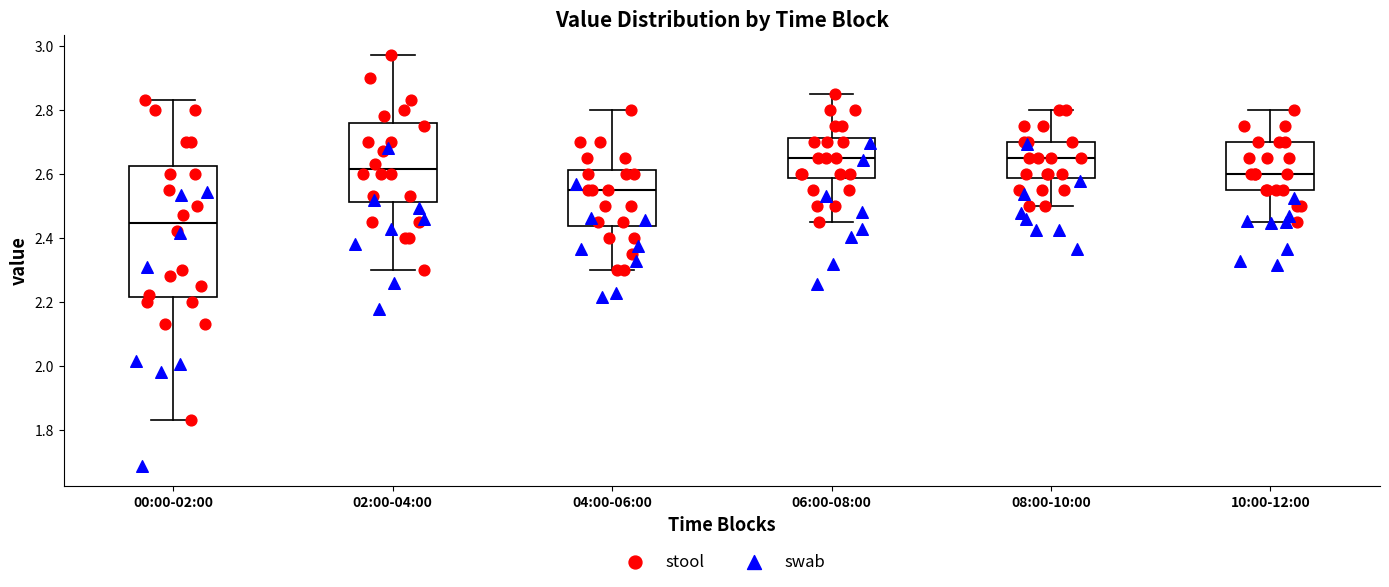

Reading left to right, transcribe this box plot: for each box, give where its median line is, the range the box spans, and where its two whiskers end, as read against the y-axis. The values are not printed on the chart, so give them approximately, as read against the axis.

00:00-02:00: median 2.44, box 2.22 to 2.62, whiskers 1.84 to 2.84
02:00-04:00: median 2.62, box 2.52 to 2.76, whiskers 2.30 to 2.98
04:00-06:00: median 2.56, box 2.44 to 2.62, whiskers 2.30 to 2.80
06:00-08:00: median 2.66, box 2.58 to 2.72, whiskers 2.46 to 2.86
08:00-10:00: median 2.66, box 2.58 to 2.70, whiskers 2.50 to 2.80
10:00-12:00: median 2.60, box 2.56 to 2.70, whiskers 2.46 to 2.80